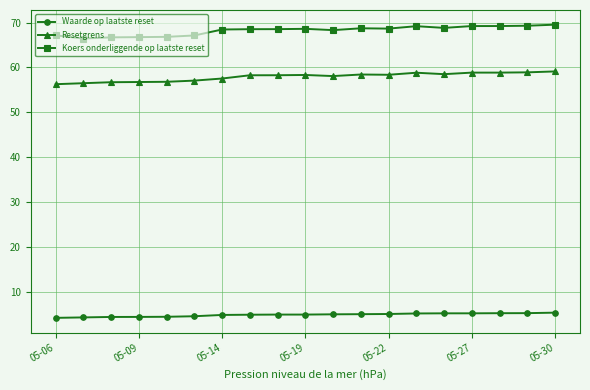

True or false: Koers onderliggende op laatste reset and Waarde op laatste reset cross at least once.

False